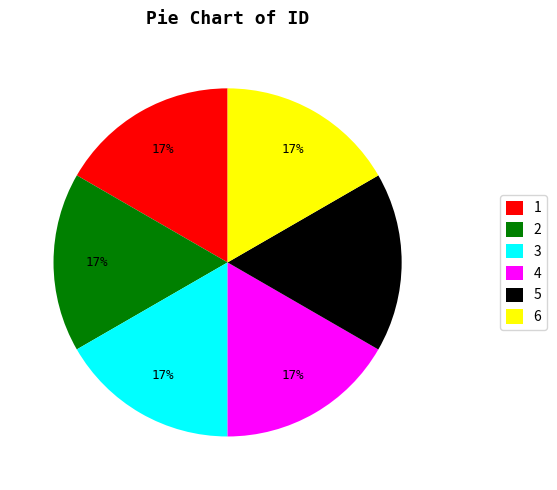

Is the sum of 6 and 1 greater than half?

No